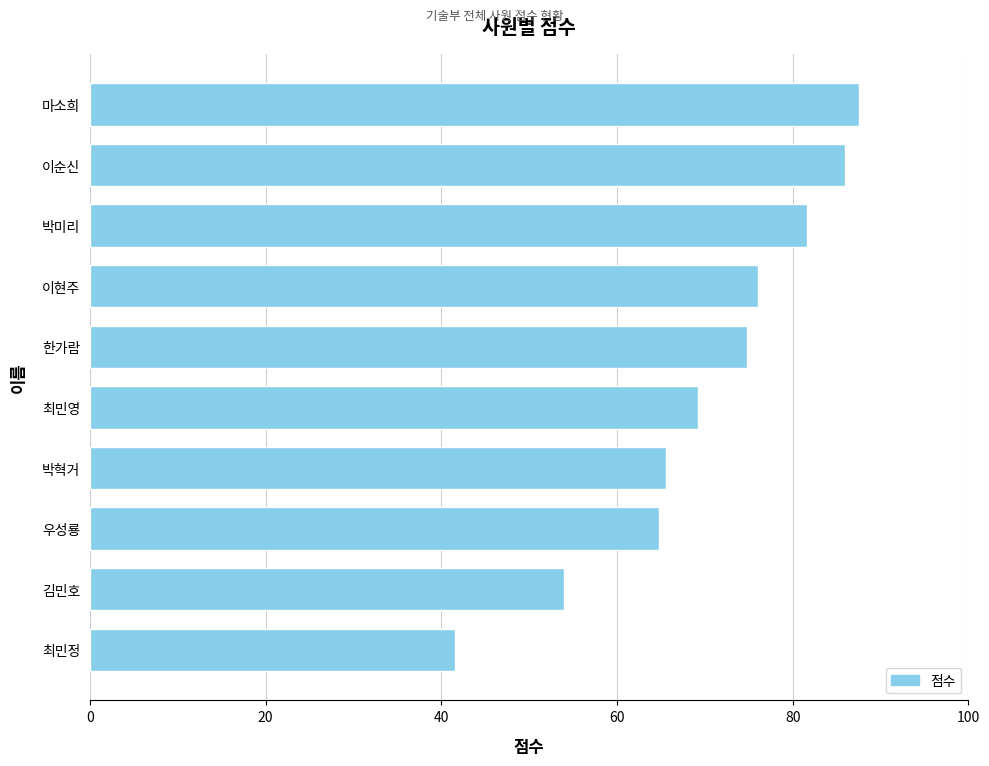

What is the change in value from 이현주 to 최민정?

-34.4